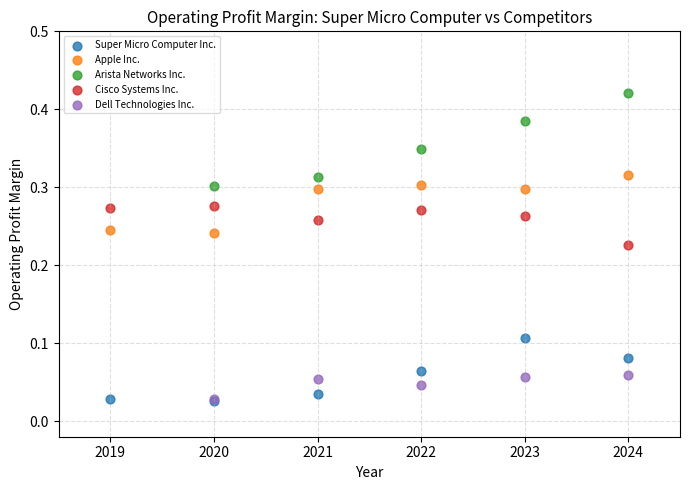

What are all the series names shown in the legend?

Super Micro Computer Inc., Apple Inc., Arista Networks Inc., Cisco Systems Inc., Dell Technologies Inc.